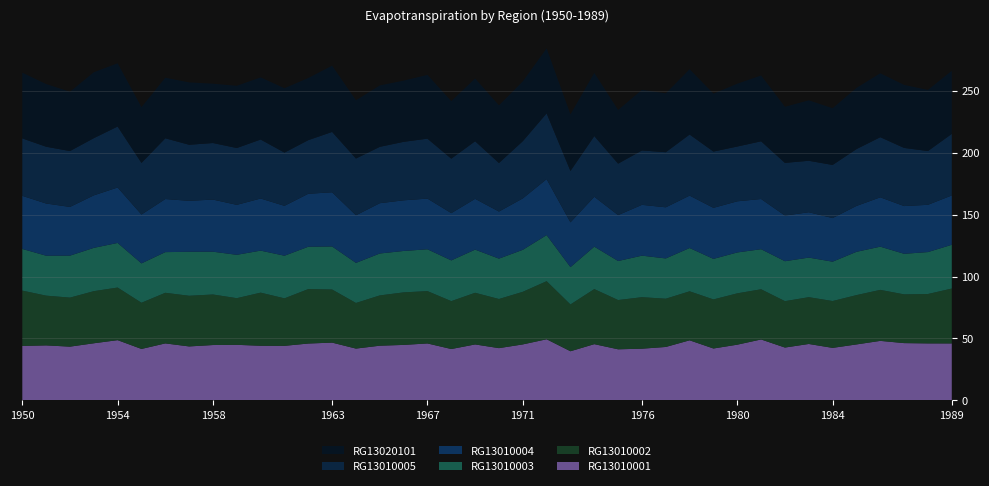

Reading left to right, list all the values displayed in this chart.

RG13010001: 1950=43.9	1951=44.4	1952=43.3	1953=46.1	1954=48.6	1955=41.5	1956=46.0	1957=43.5	1958=44.6	1959=44.8	1960=44.1	1961=44.0	1962=45.8	1963=46.6	1964=41.8	1965=44.1	1966=44.7	1967=45.9	1968=41.4	1969=45.1	1970=42.1	1971=45.1	1972=49.3	1973=39.6	1974=45.4	1975=41.2	1976=41.7	1977=43.1	1978=48.5	1979=41.8	1980=44.9	1981=49.1	1982=42.6	1983=45.5	1984=42.3	1985=45.1	1986=48.0	1987=46.2	1988=46.0	1989=45.9
RG13010002: 1950=44.7	1951=40.2	1952=39.6	1953=42.1	1954=42.5	1955=37.3	1956=40.9	1957=40.9	1958=40.8	1959=37.7	1960=42.9	1961=38.4	1962=44.0	1963=42.9	1964=36.9	1965=40.6	1966=42.4	1967=42.3	1968=38.7	1969=41.7	1970=39.7	1971=42.5	1972=46.9	1973=37.8	1974=44.5	1975=39.8	1976=41.6	1977=39.0	1978=39.6	1979=39.6	1980=41.5	1981=40.6	1982=37.5	1983=37.8	1984=37.9	1985=39.9	1986=41.2	1987=39.4	1988=39.9	1989=44.4
RG13010003: 1950=33.7	1951=32.3	1952=33.9	1953=35.0	1954=36.0	1955=31.8	1956=32.9	1957=35.6	1958=34.6	1959=35.1	1960=34.0	1961=34.4	1962=34.2	1963=34.8	1964=32.4	1965=33.9	1966=33.5	1967=33.8	1968=32.9	1969=34.9	1970=32.6	1971=33.9	1972=37.2	1973=30.2	1974=34.3	1975=31.5	1976=33.6	1977=32.5	1978=35.0	1979=32.8	1980=33.0	1981=32.4	1982=32.3	1983=32.0	1984=31.8	1985=35.0	1986=34.9	1987=32.8	1988=33.9	1989=35.4
RG13010004: 1950=42.9	1951=42.2	1952=39.4	1953=42.4	1954=44.8	1955=39.5	1956=42.9	1957=41.2	1958=42.1	1959=40.4	1960=42.1	1961=40.3	1962=42.8	1963=43.8	1964=38.5	1965=40.7	1966=40.9	1967=41.0	1968=38.2	1969=41.0	1970=38.0	1971=41.6	1972=45.2	1973=36.2	1974=40.3	1975=37.1	1976=41.1	1977=41.3	1978=42.4	1979=41.3	1980=41.3	1981=40.6	1982=36.9	1983=36.6	1984=35.3	1985=37.1	1986=39.9	1987=38.6	1988=38.2	1989=39.9
RG13010005: 1950=46.4	1951=45.9	1952=45.2	1953=46.2	1954=49.3	1955=41.8	1956=49.1	1957=45.3	1958=45.7	1959=45.9	1960=47.7	1961=43.0	1962=43.4	1963=48.8	1964=45.9	1965=45.6	1966=47.3	1967=48.5	1968=44.0	1969=46.6	1970=39.3	1971=46.3	1972=53.2	1973=41.6	1974=49.0	1975=41.6	1976=44.0	1977=44.6	1978=49.4	1979=45.5	1980=44.3	1981=46.7	1982=42.6	1983=41.6	1984=42.9	1985=46.0	1986=48.6	1987=47.0	1988=43.5	1989=49.8
RG13020101: 1950=53.1	1951=50.6	1952=47.9	1953=53.2	1954=51.1	1955=45.0	1956=48.9	1957=50.4	1958=47.9	1959=50.3	1960=50.2	1961=52.0	1962=50.2	1963=53.5	1964=47.0	1965=49.6	1966=49.4	1967=51.5	1968=46.4	1969=50.7	1970=46.6	1971=48.3	1972=52.5	1973=45.6	1974=51.0	1975=43.3	1976=49.0	1977=47.6	1978=52.7	1979=46.8	1980=50.7	1981=53.2	1982=45.3	1983=48.8	1984=45.8	1985=49.4	1986=51.6	1987=50.9	1988=49.4	1989=51.0